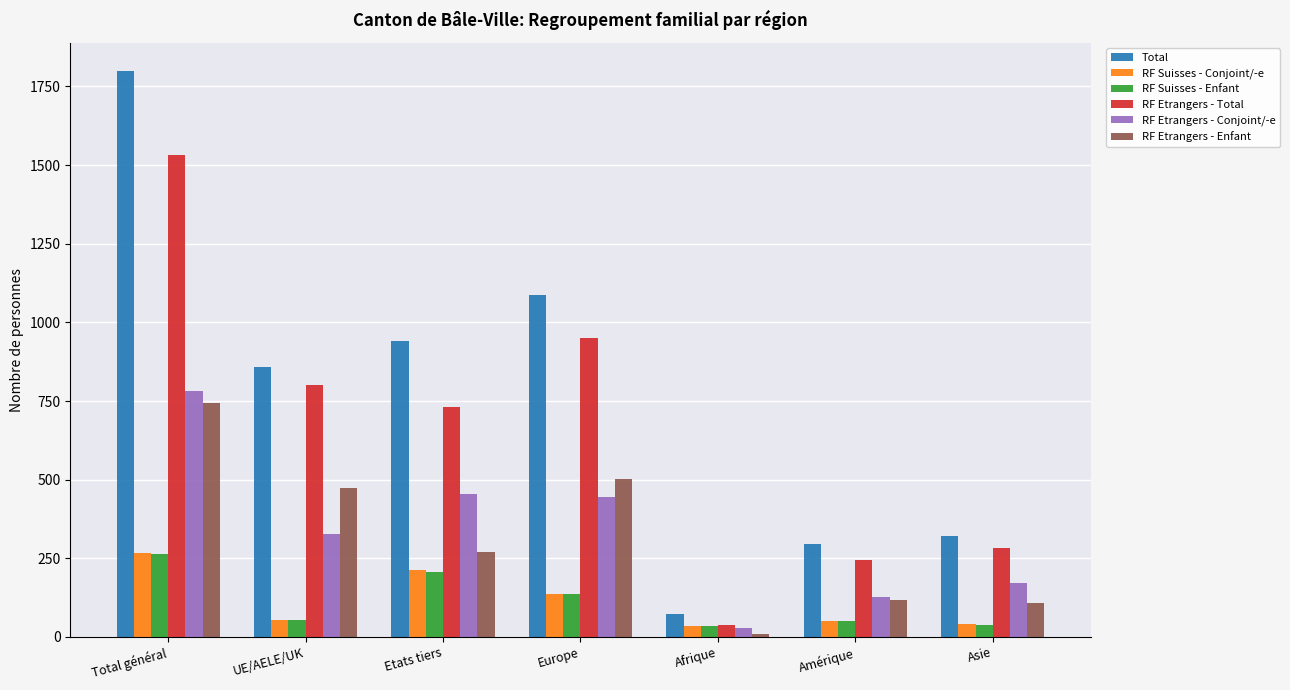

What is the label of the 5th bar from the right?

Etats tiers